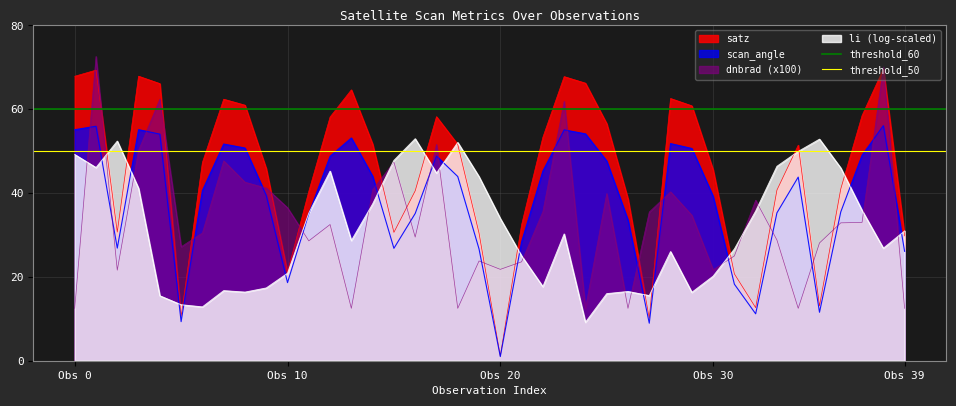

How many intersections are there between dnbrad (x100) and scan_angle?

22